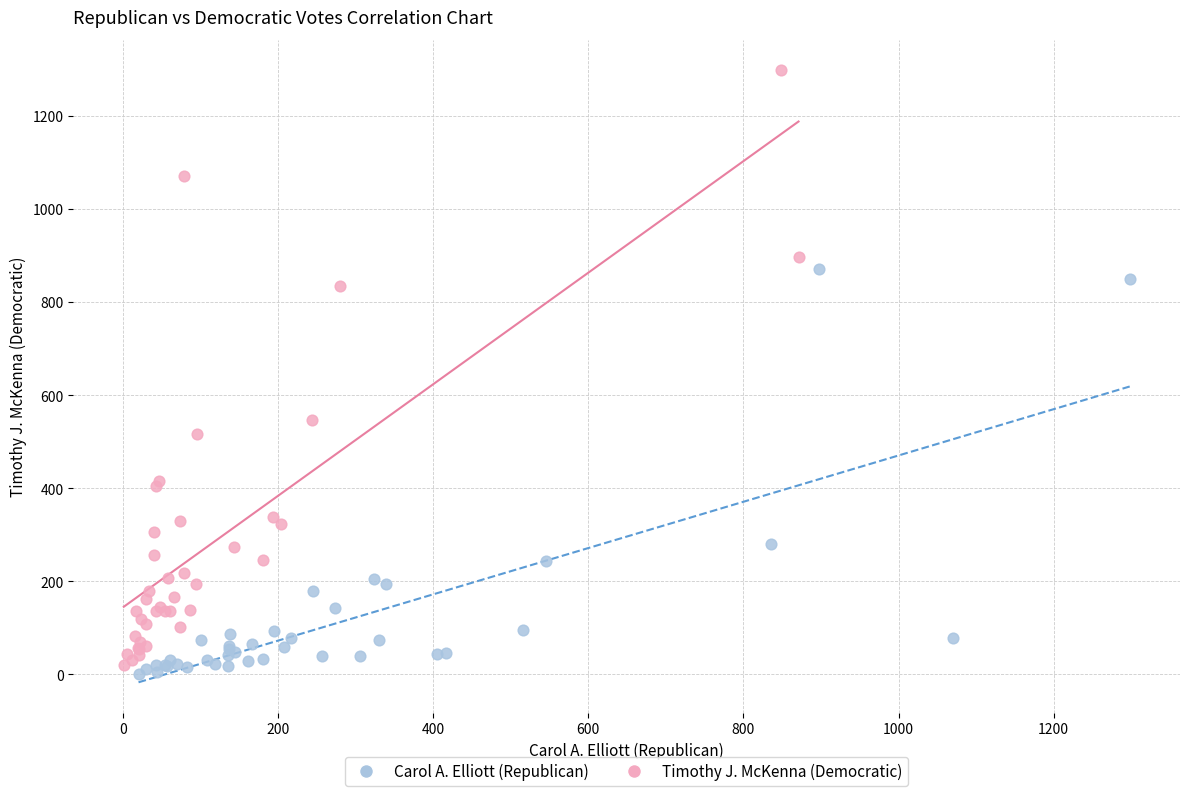

Which series has the widest spread of Y values?

Timothy J. McKenna (Democratic)